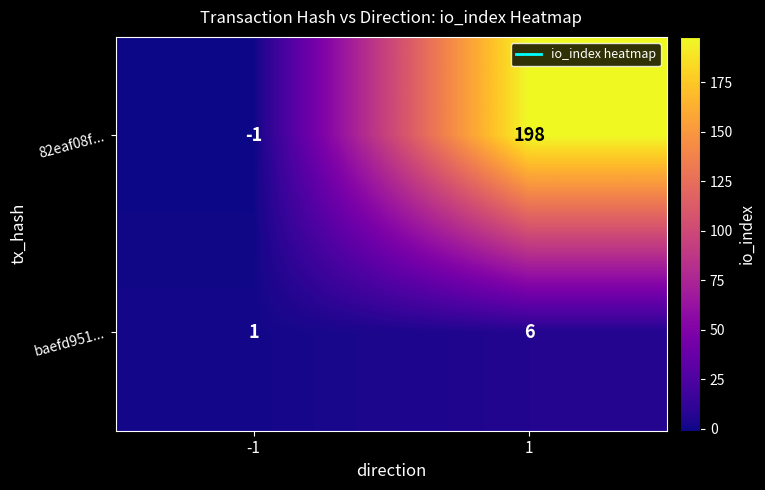

At which category does the chart reach its peak across all series?

1